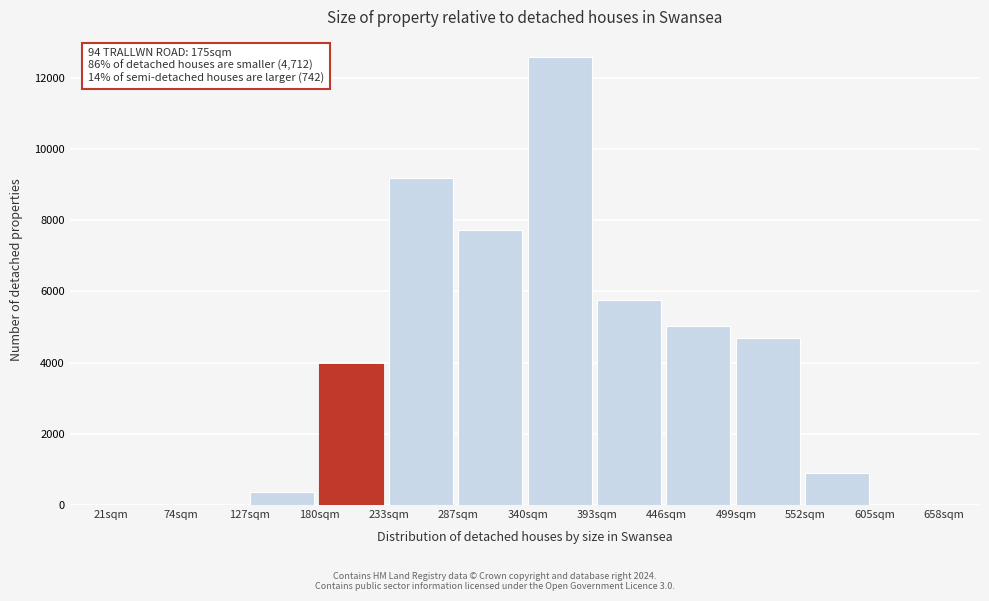

Reading right to left, list all the values displayed in this chart.

605sqm=0	552sqm=900	499sqm=4680	446sqm=5040	393sqm=5760	340sqm=12600	287sqm=7740	233sqm=9180	180sqm=3960	127sqm=360	74sqm=0	21sqm=0